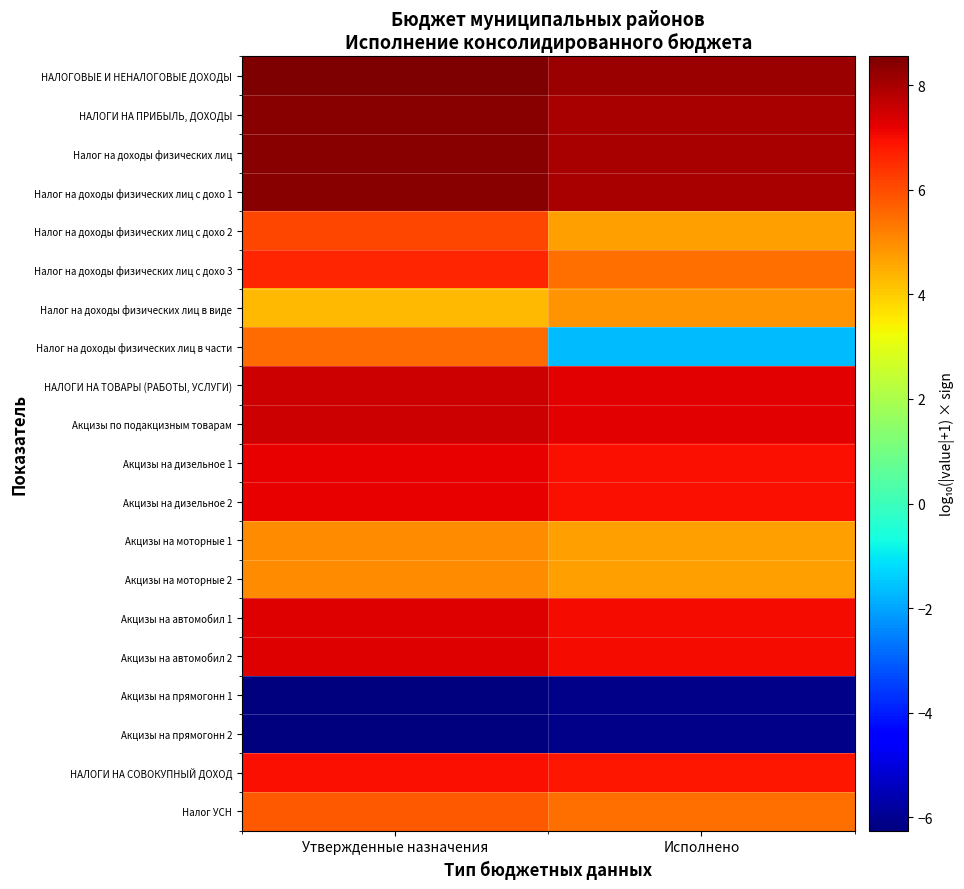

Which series changed the most between Утвержденные назначения and Исполнено?

Налог на доходы физических лиц в части